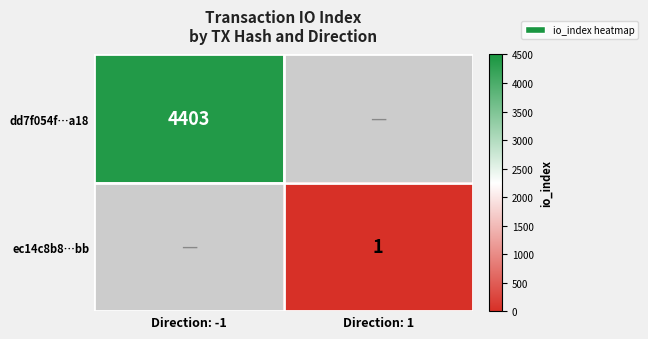

How many data points does each series have?

2